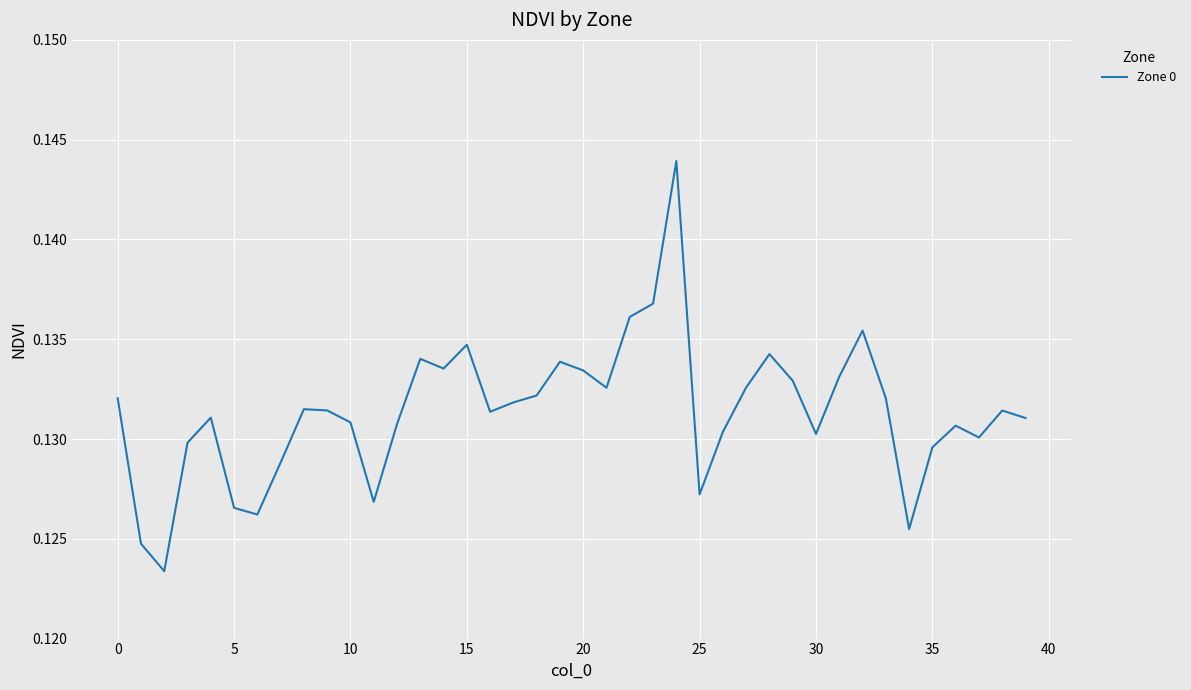

How many lines are shown in the chart?

1